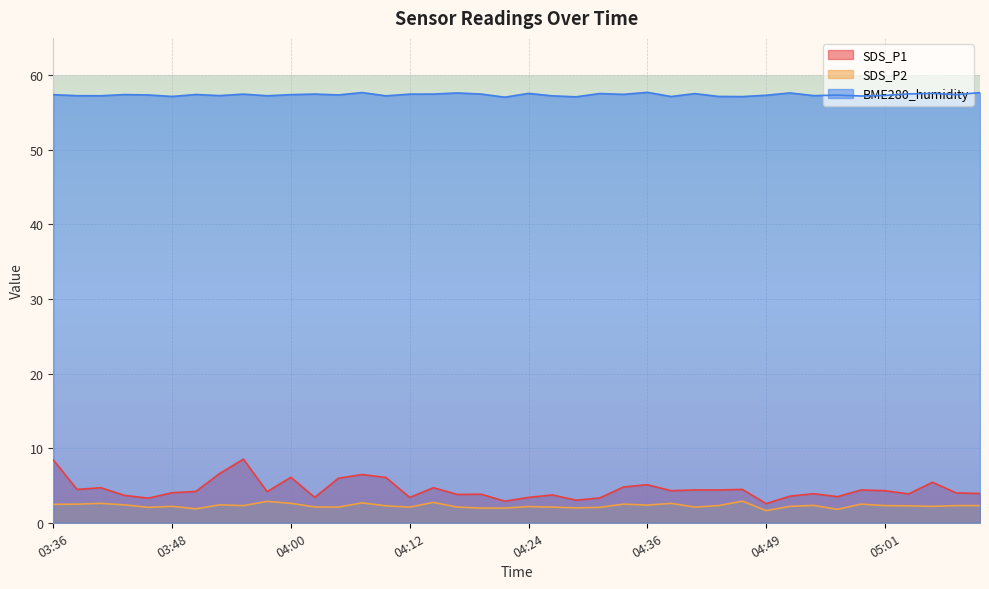

Reading left to right, transcribe all the data shown in this chart.

SDS_P1: 03:36=8.4	03:38=4.5	03:41=4.7	03:43=3.7	03:45=3.3	03:48=4.0	03:50=4.2	03:53=6.6	03:55=8.5	03:58=4.2	04:00=6.1	04:02=3.4	04:05=6.0	04:07=6.5	04:10=6.1	04:12=3.4	04:15=4.7	04:17=3.8	04:19=3.8	04:22=2.9	04:24=3.4	04:27=3.7	04:29=3.0	04:32=3.3	04:34=4.8	04:36=5.1	04:39=4.3	04:41=4.4	04:44=4.4	04:46=4.5	04:49=2.6	04:51=3.6	04:53=3.9	04:56=3.5	04:58=4.4	05:01=4.3	05:03=3.9	05:06=5.4	05:08=4.0	05:10=3.9
SDS_P2: 03:36=2.5	03:38=2.5	03:41=2.6	03:43=2.4	03:45=2.1	03:48=2.2	03:50=1.9	03:53=2.4	03:55=2.3	03:58=2.9	04:00=2.6	04:02=2.1	04:05=2.1	04:07=2.7	04:10=2.3	04:12=2.1	04:15=2.7	04:17=2.1	04:19=2.0	04:22=2.0	04:24=2.2	04:27=2.1	04:29=2.0	04:32=2.1	04:34=2.5	04:36=2.4	04:39=2.6	04:41=2.1	04:44=2.3	04:46=2.9	04:49=1.6	04:51=2.2	04:53=2.3	04:56=1.8	04:58=2.5	05:01=2.3	05:03=2.3	05:06=2.2	05:08=2.3	05:10=2.3
BME280_humidity: 03:36=57.4	03:38=57.2	03:41=57.2	03:43=57.4	03:45=57.4	03:48=57.1	03:50=57.4	03:53=57.3	03:55=57.5	03:58=57.2	04:00=57.4	04:02=57.5	04:05=57.4	04:07=57.7	04:10=57.2	04:12=57.5	04:15=57.5	04:17=57.6	04:19=57.5	04:22=57.0	04:24=57.6	04:27=57.2	04:29=57.1	04:32=57.5	04:34=57.4	04:36=57.7	04:39=57.1	04:41=57.5	04:44=57.1	04:46=57.1	04:49=57.3	04:51=57.6	04:53=57.3	04:56=57.3	04:58=57.2	05:01=57.3	05:03=57.5	05:06=57.6	05:08=57.4	05:10=57.7